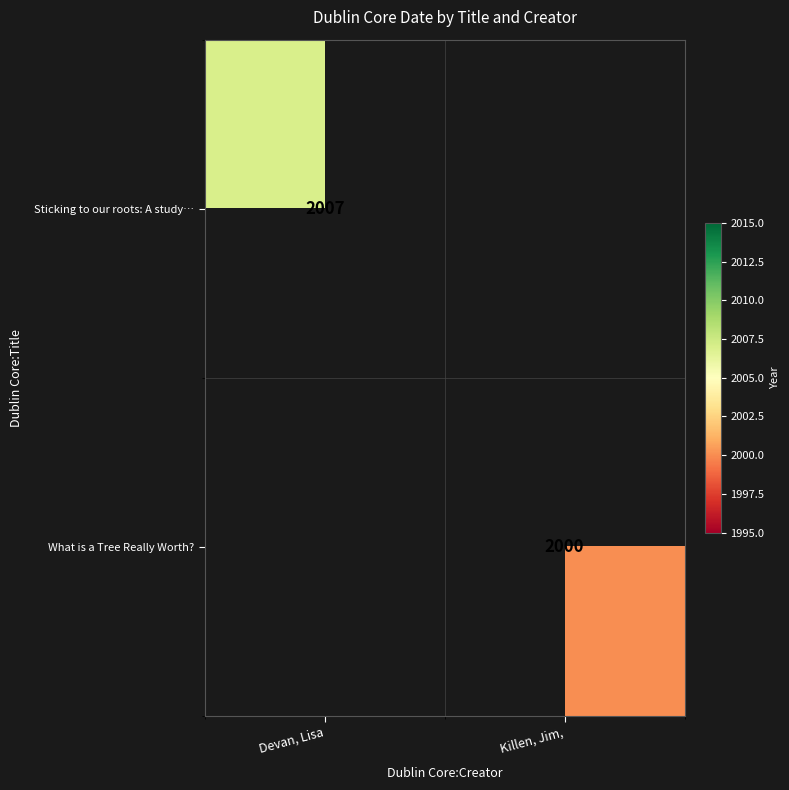

Is the value of Sticking to our roots: A study… at Devan, Lisa greater than the value of What is a Tree Really Worth? at Killen, Jim,?

Yes